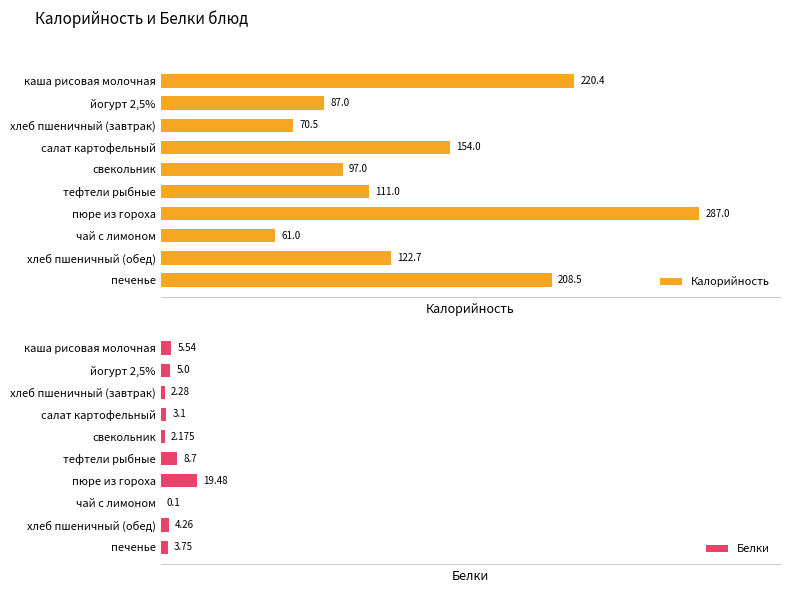

How many groups of bars are there?

10